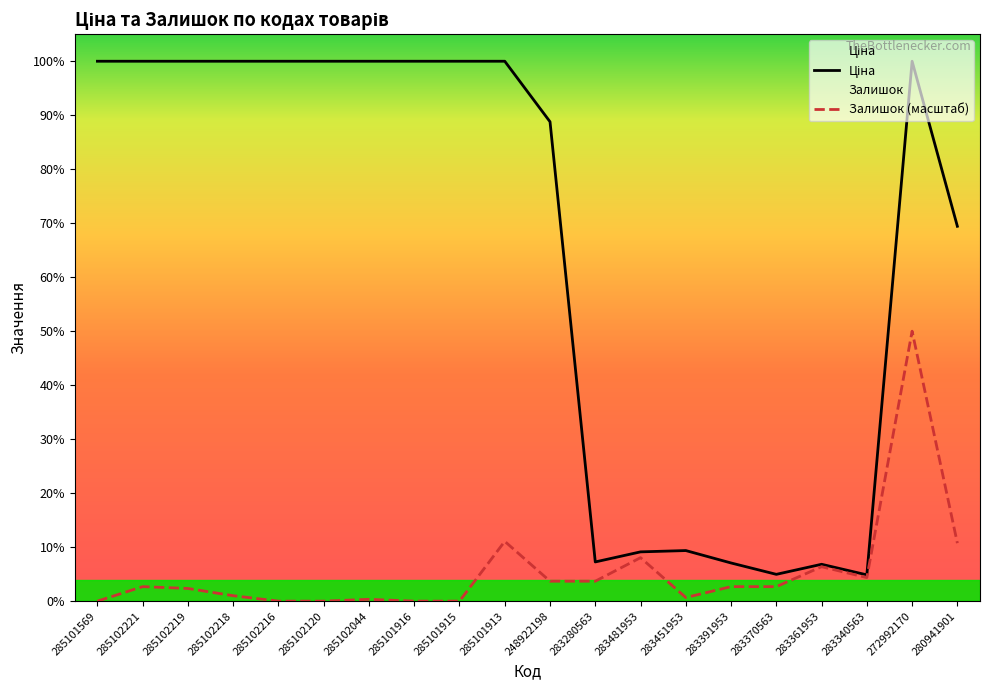

At which category is the sum across all series the highest?

272992170